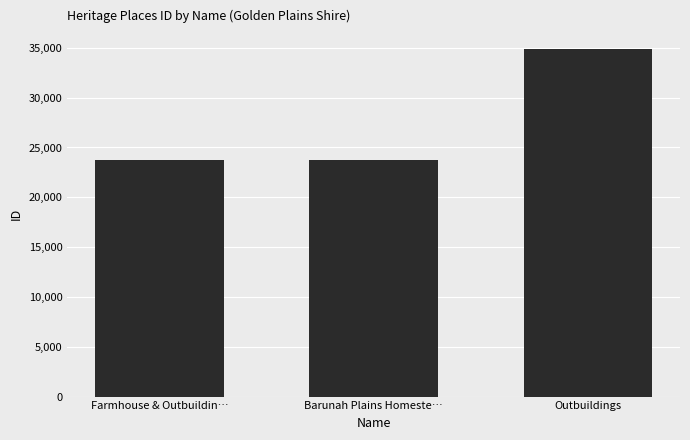

What is the maximum value shown in the chart?

34909